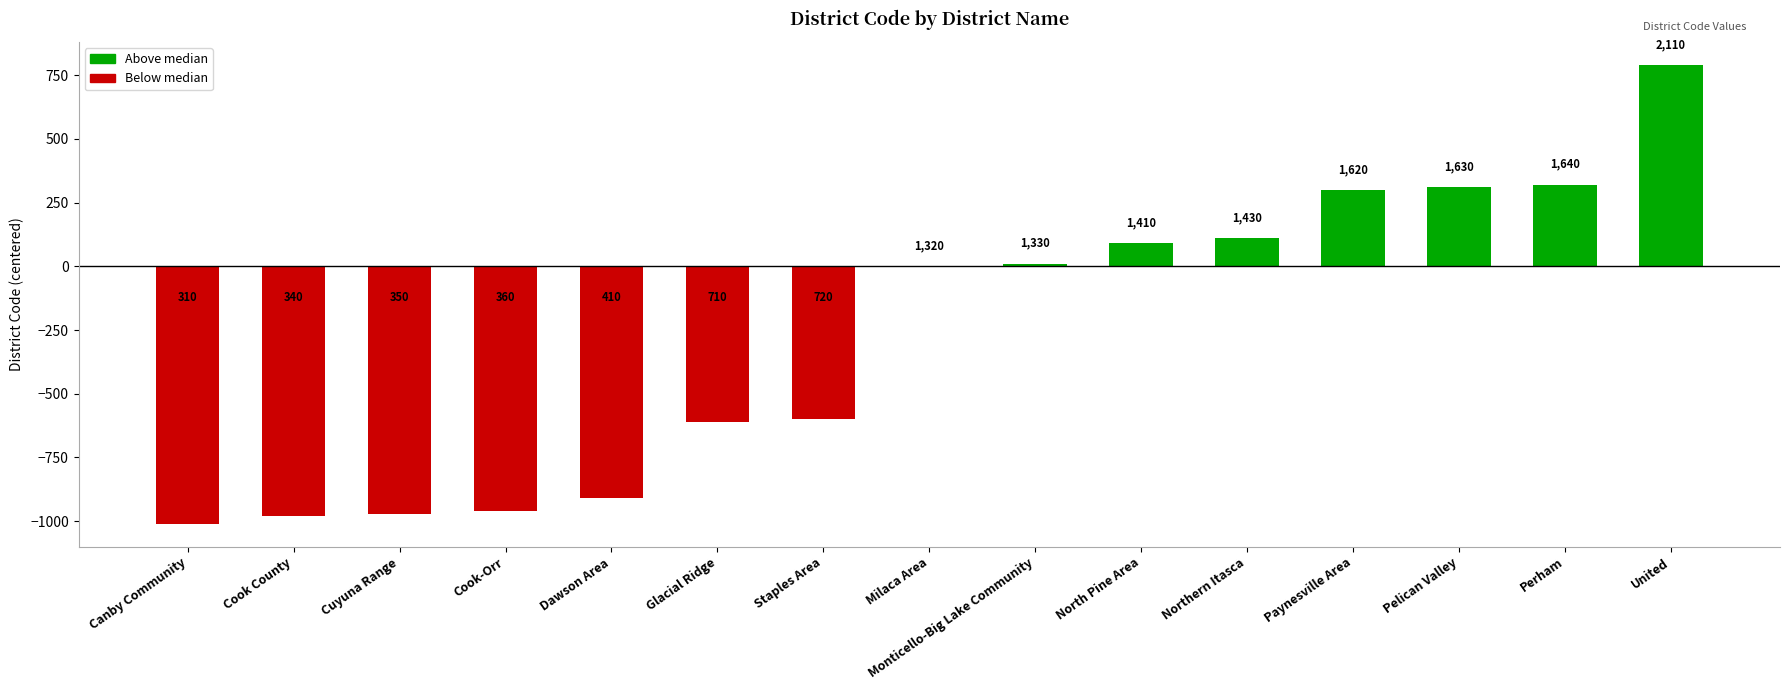

Rank the categories by value from highest to lowest.

United, Perham, Pelican Valley, Paynesville Area, Northern Itasca, North Pine Area, Monticello-Big Lake Community, Milaca Area, Staples Area, Glacial Ridge, Dawson Area, Cook-Orr, Cuyuna Range, Cook County, Canby Community